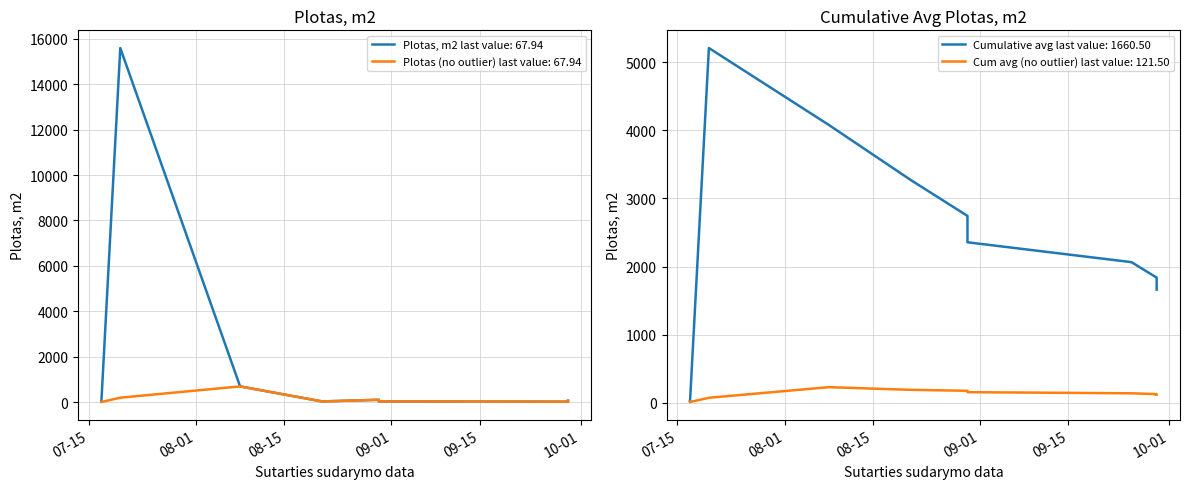

List the labels in order of value, smallest first.

2023-07-17, 2023-07-17, 2023-09-29, 2023-09-25, 2023-08-30, 2023-08-21, 2023-09-29, 2023-08-30, 2023-08-08, 2023-07-20